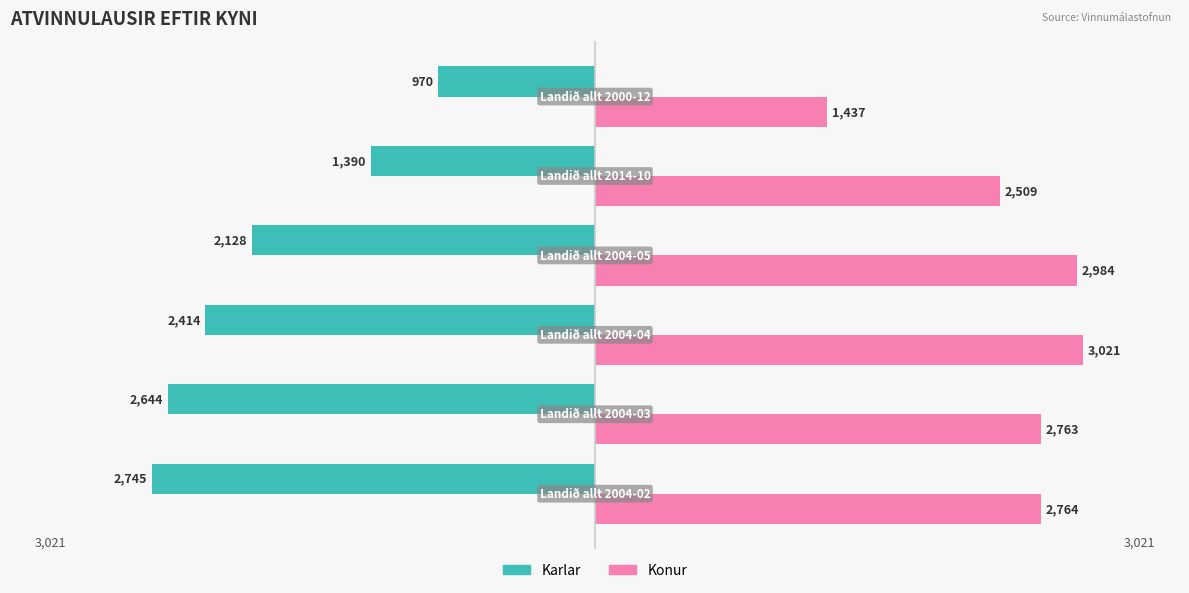

What is the sum of all Karlar values?

-12291